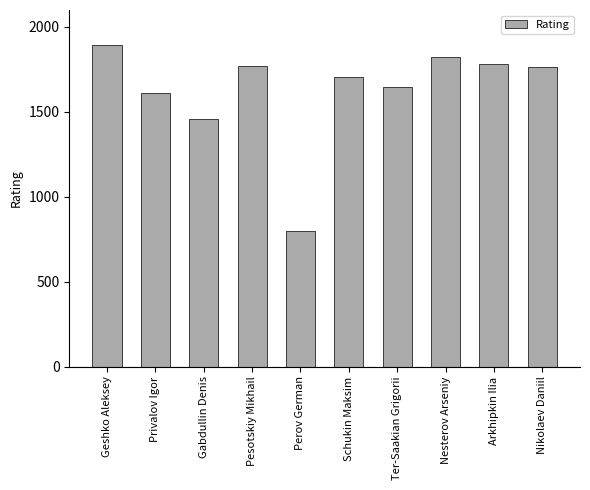

Which category has the lowest value across all series?

Perov German